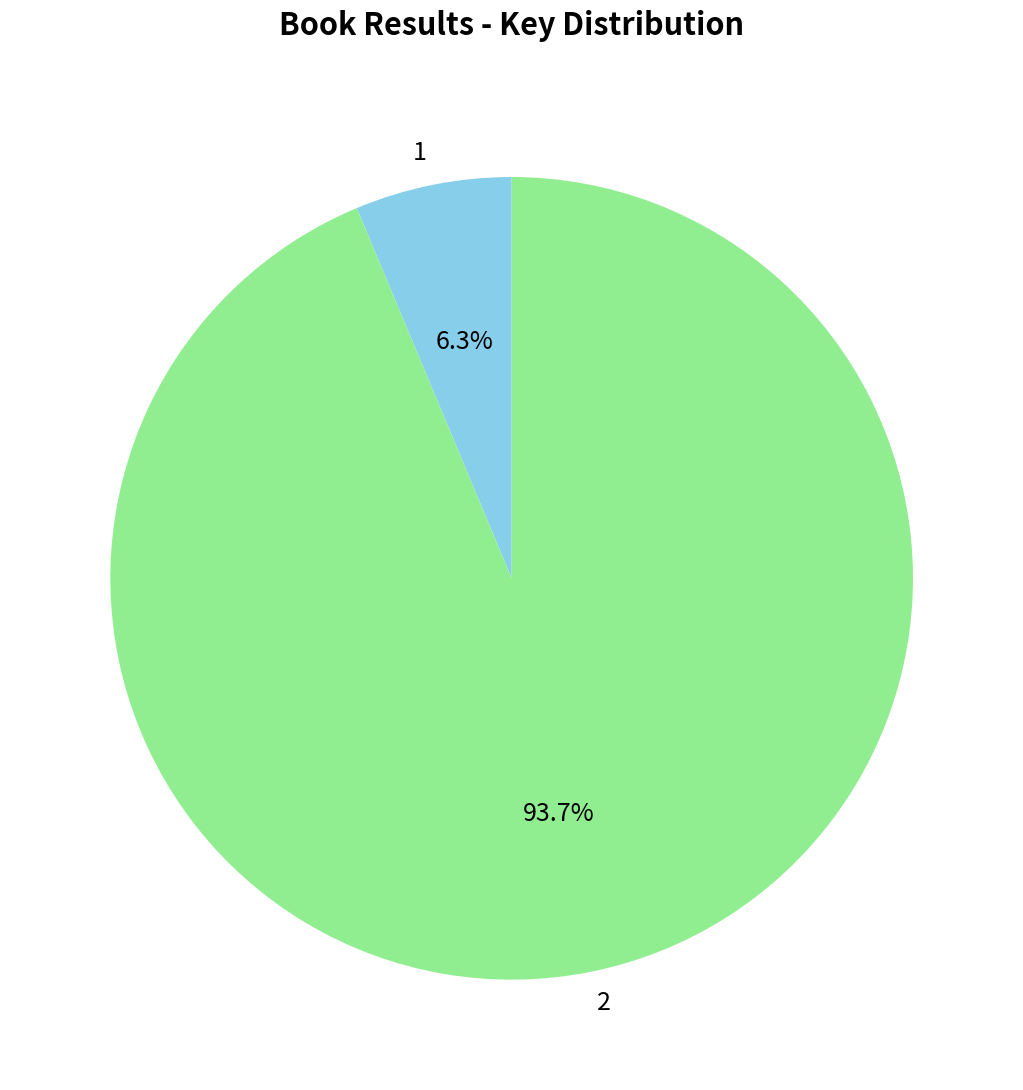

What is the smallest slice in the pie chart?

1